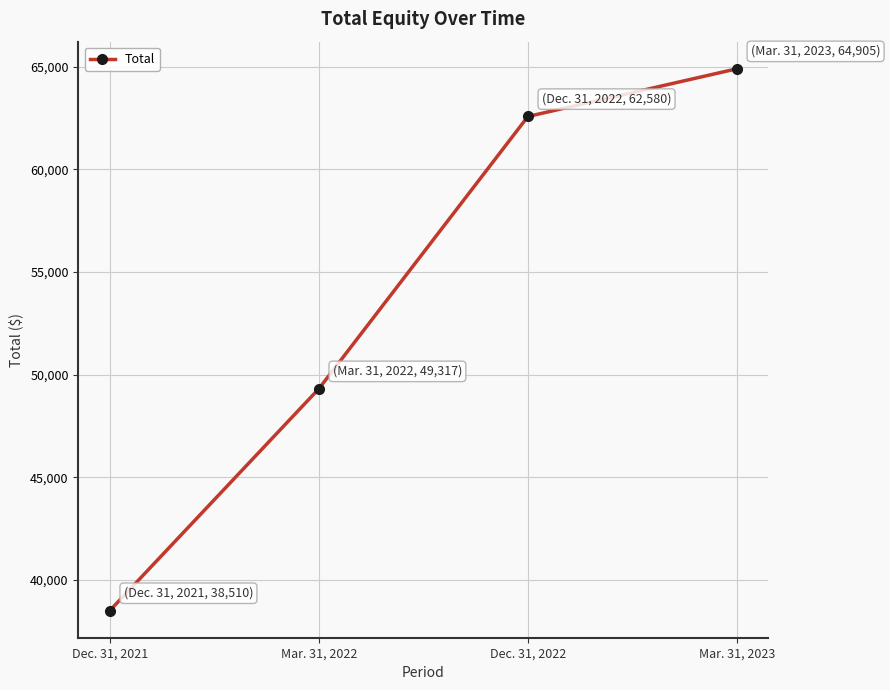

List the labels in order of value, largest first.

Mar. 31, 2023, Dec. 31, 2022, Mar. 31, 2022, Dec. 31, 2021